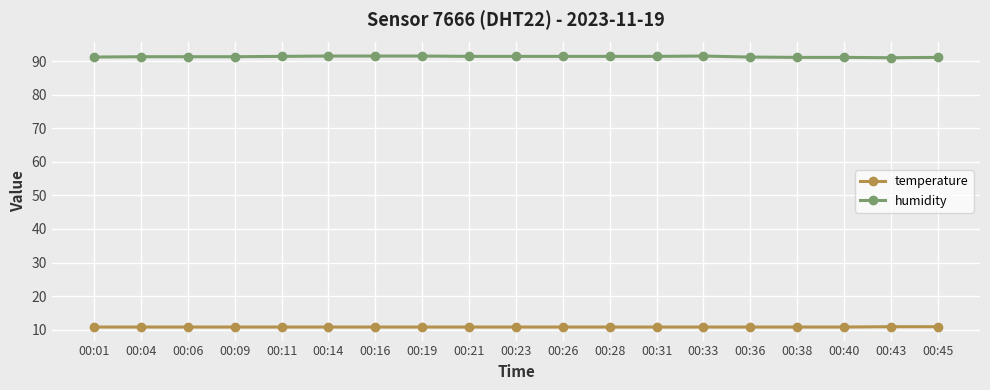

Rank the series by their maximum value, from highest to lowest.

humidity, temperature